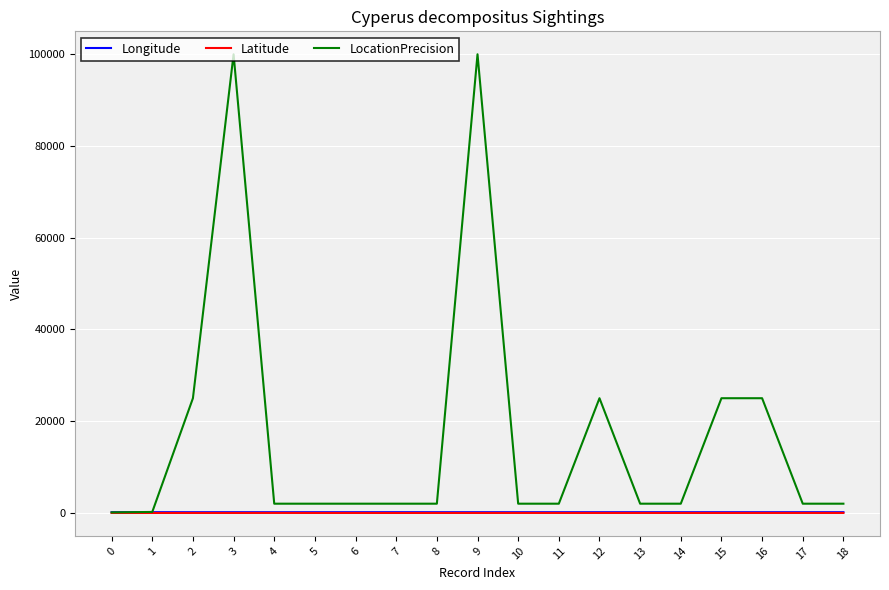

Which series has the widest spread of values?

LocationPrecision